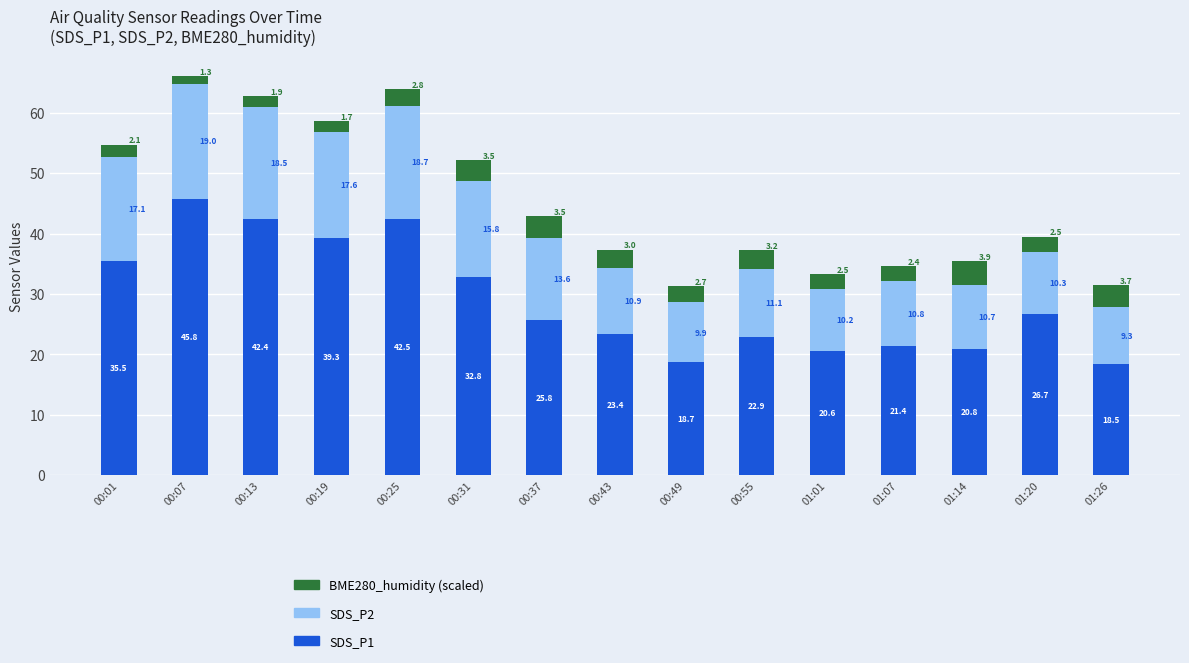

At which category is the sum across all series the highest?

00:07